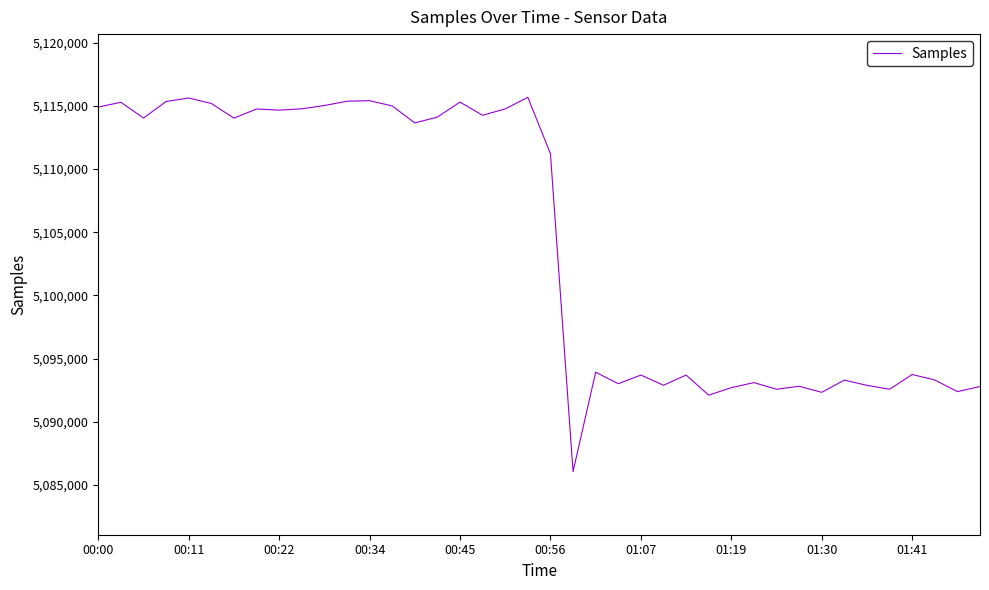

What is the smallest value displayed?

5086065